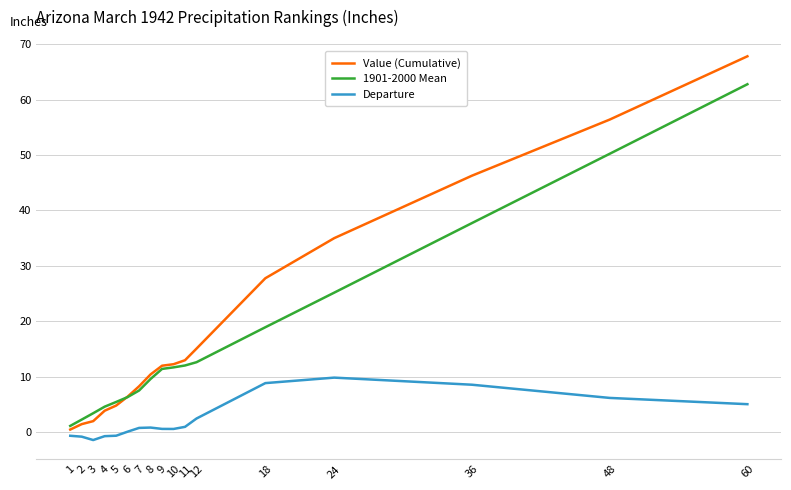

True or false: 1901-2000 Mean has a value of 14.8 at 24.

False